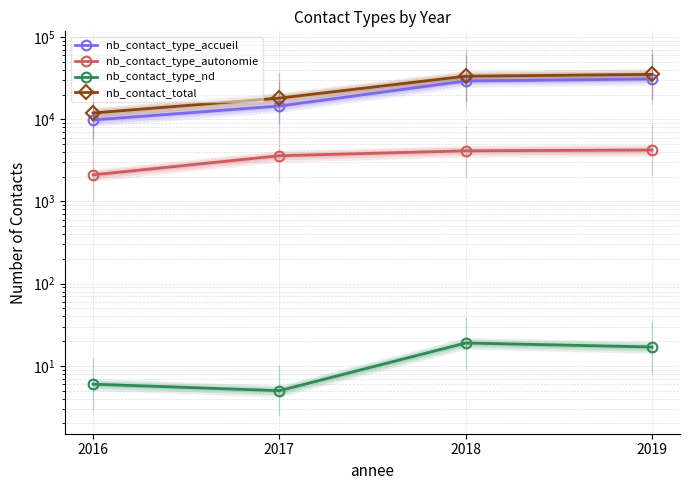

What is the difference between the highest and lowest values at 2017?

18071